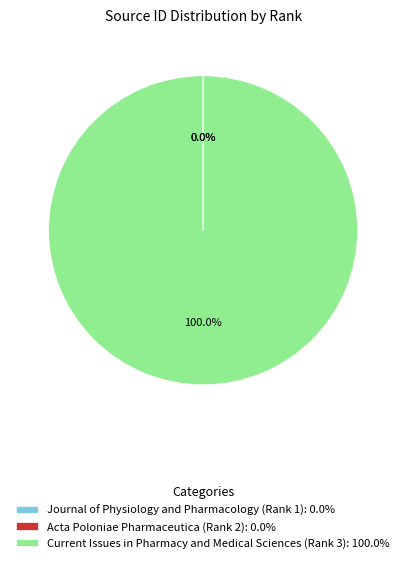

Does Current Issues in Pharmacy and Medical Sciences (Rank 3): 100.0% account for over 50% of the chart?

Yes